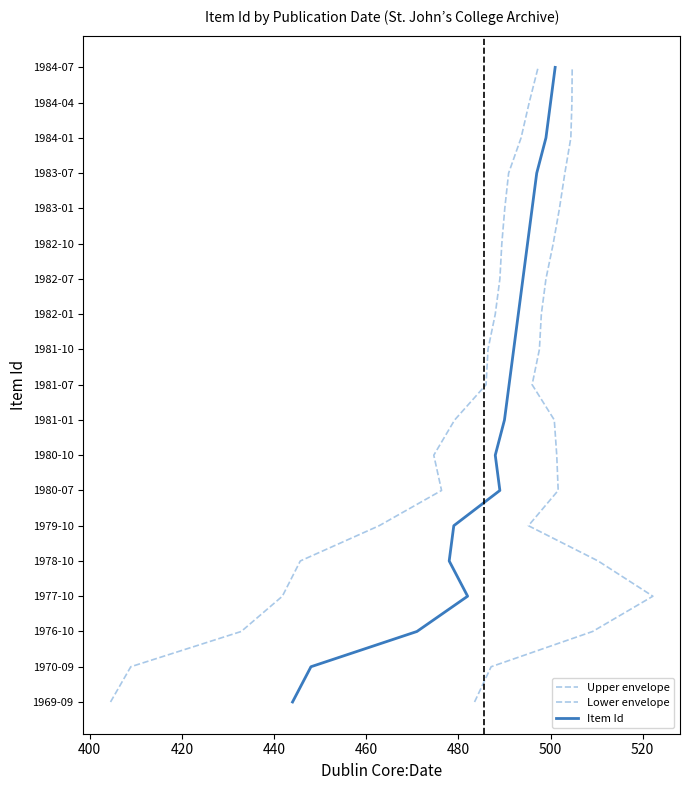

How many distinct data groups are displayed?

3